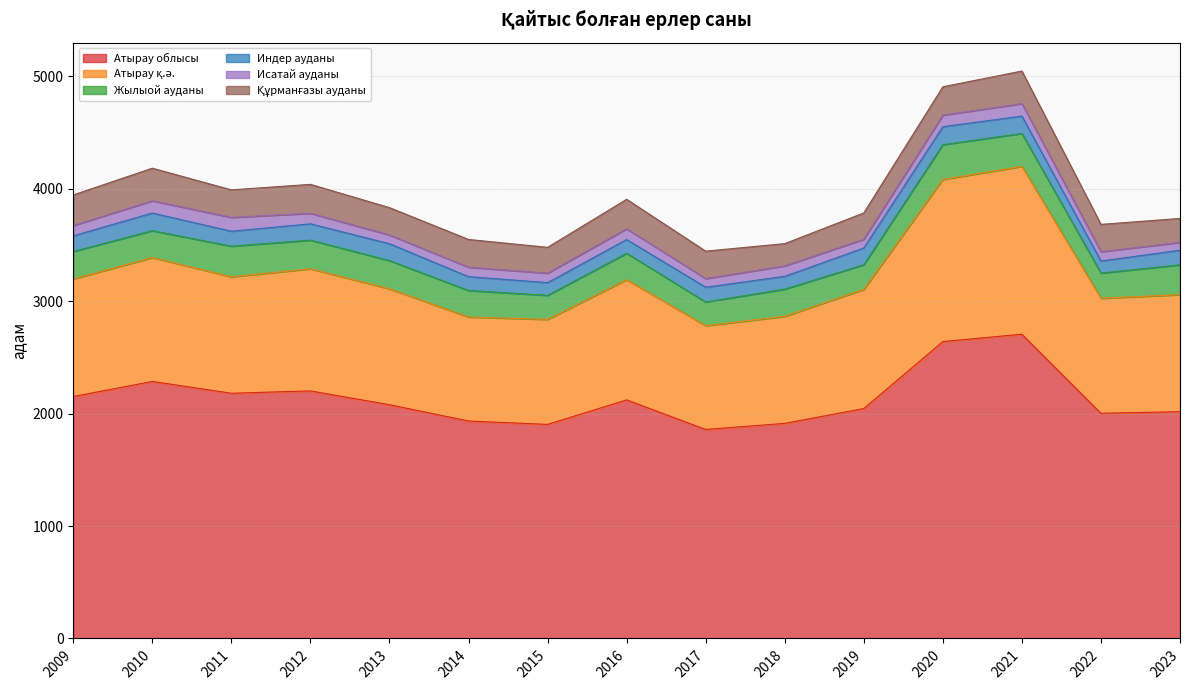

Reading left to right, extract all data points from this chart.

Атырау облысы: 2009=2152	2010=2286	2011=2181	2012=2202	2013=2079	2014=1934	2015=1904	2016=2122	2017=1859	2018=1913	2019=2045	2020=2641	2021=2706	2022=2003	2023=2017
Атырау қ.ә.: 2009=1046	2010=1102	2011=1036	2012=1086	2013=1031	2014=925	2015=934	2016=1069	2017=923	2018=952	2019=1060	2020=1442	2021=1493	2022=1023	2023=1041
Жылыой ауданы: 2009=244	2010=239	2011=272	2012=255	2013=251	2014=236	2015=214	2016=235	2017=211	2018=242	2019=219	2020=309	2021=293	2022=224	2023=265
Индер ауданы: 2009=139	2010=157	2011=133	2012=145	2013=150	2014=123	2015=113	2016=122	2017=131	2018=114	2019=149	2020=160	2021=154	2022=107	2023=130
Исатай ауданы: 2009=92	2010=109	2011=123	2012=94	2013=78	2014=84	2015=84	2016=96	2017=77	2018=93	2019=78	2020=103	2021=111	2022=83	2023=70
Құрманғазы ауданы: 2009=272	2010=290	2011=245	2012=257	2013=243	2014=247	2015=230	2016=262	2017=244	2018=198	2019=234	2020=252	2021=290	2022=243	2023=213